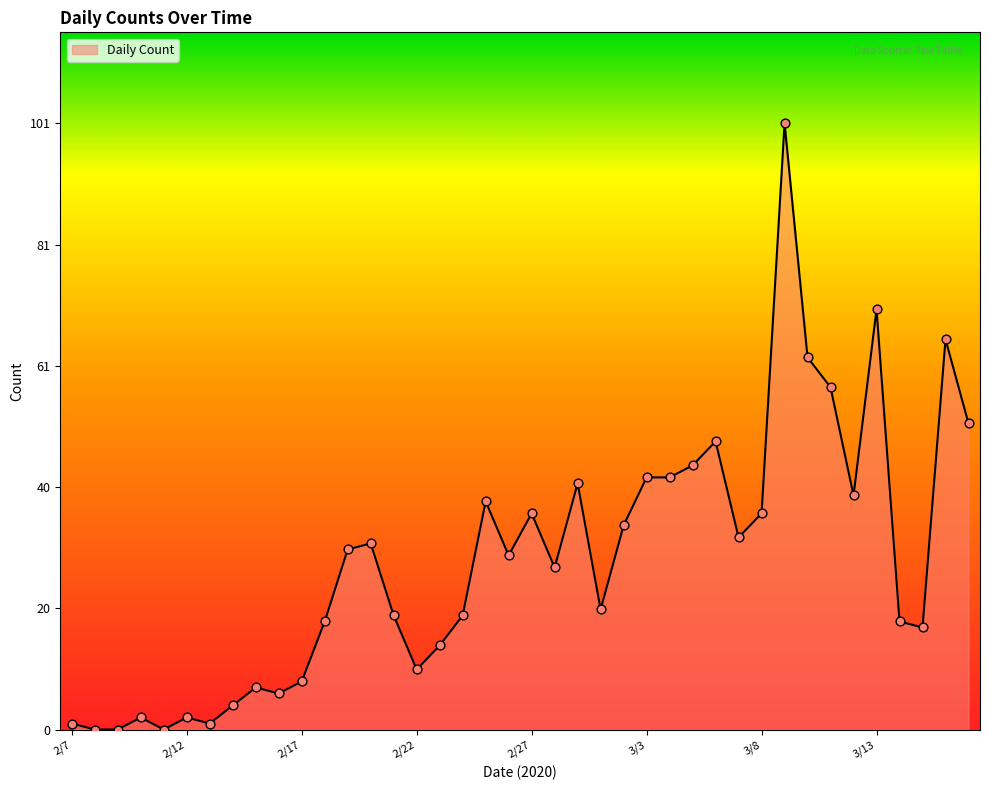

What is the maximum value shown in the chart?

101